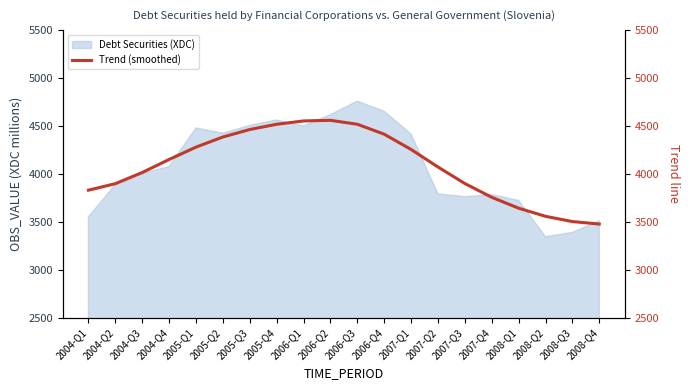

How many values exceed 4149?

10